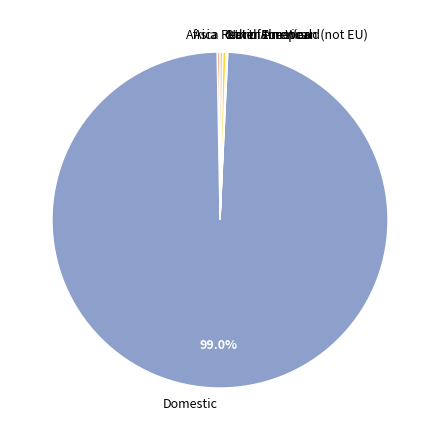

Which slice is the largest?

Domestic